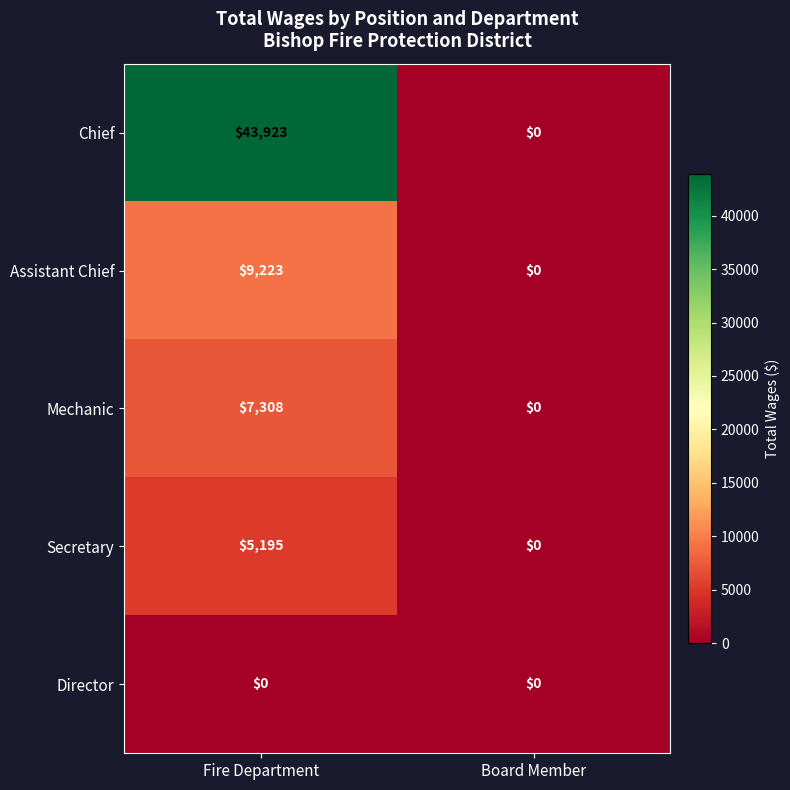

True or false: Secretary has a value of 1055 at Fire Department.

False